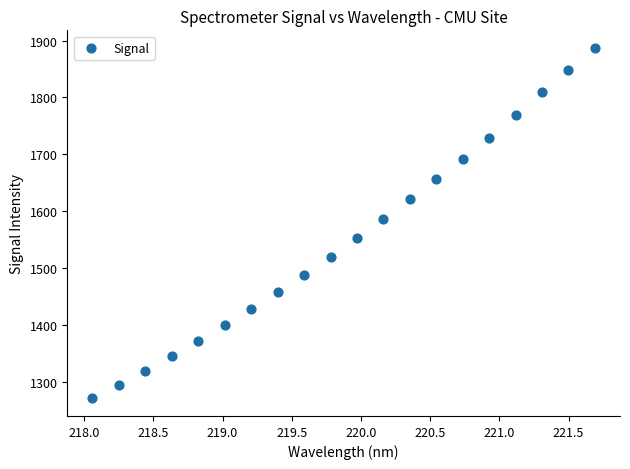

What Y value in the scatter plot is closest to 1579?

1586.0